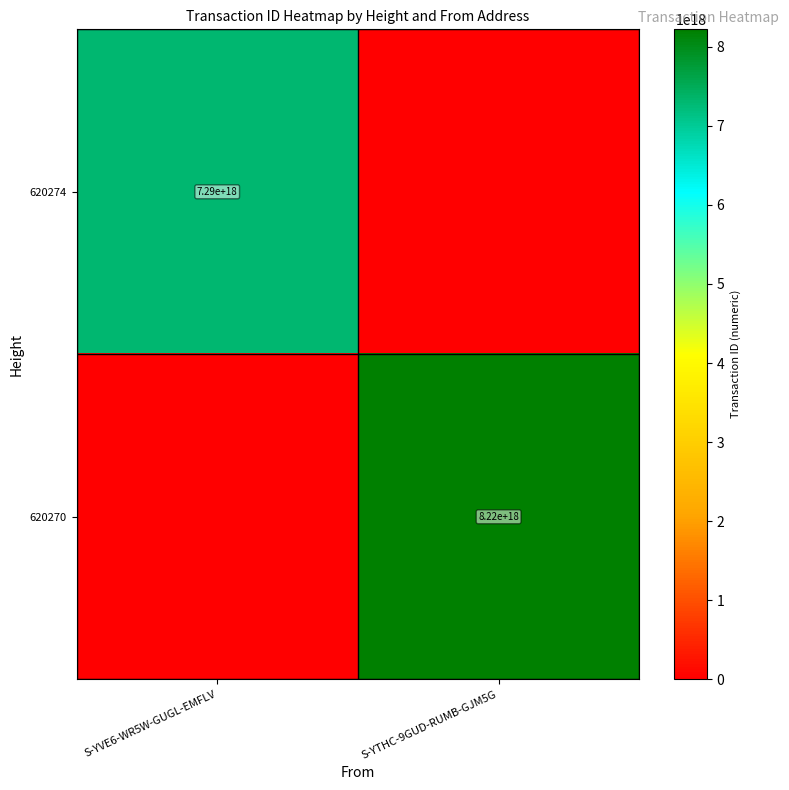

True or false: 620274 has a value of 7290000000000000000 at S-YVE6-WR5W-GUGL-EMFLV.

True